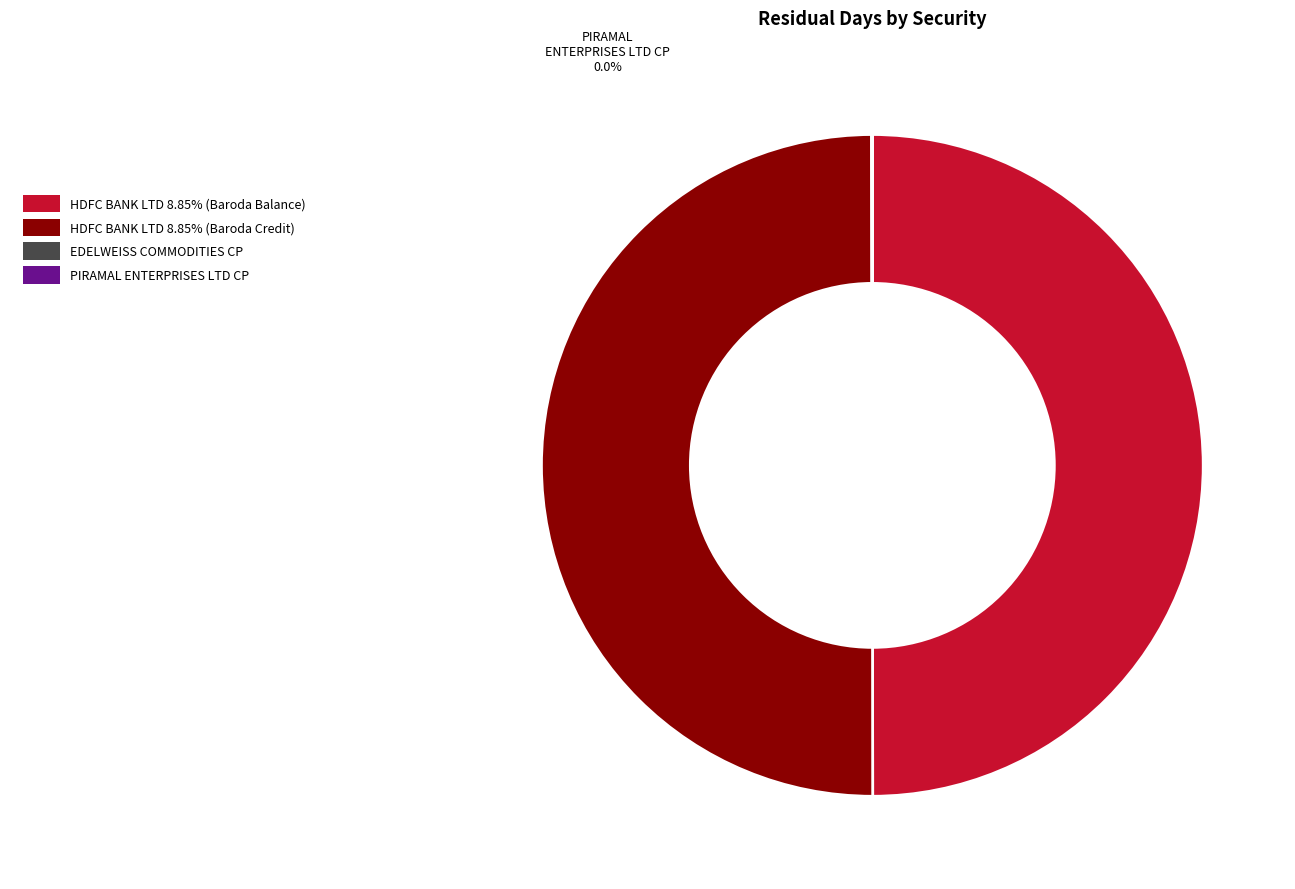

What is the ratio of the value at HDFC BANK LTD 8.85% (Baroda Balance) to the value at HDFC BANK LTD 8.85% (Baroda Credit)?

1.0